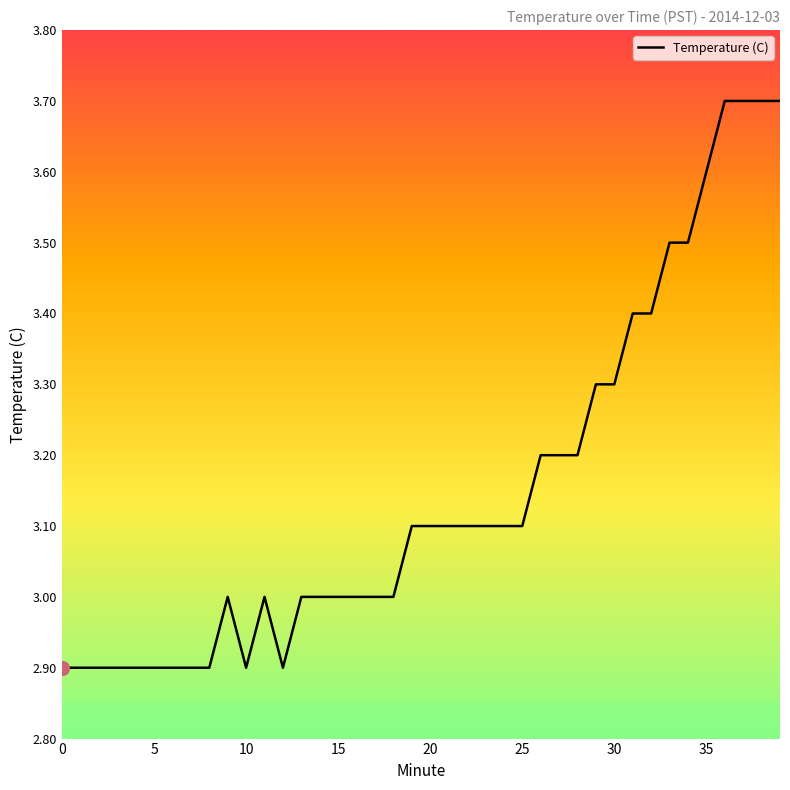

Is this an area chart (filled region under the line)?

No